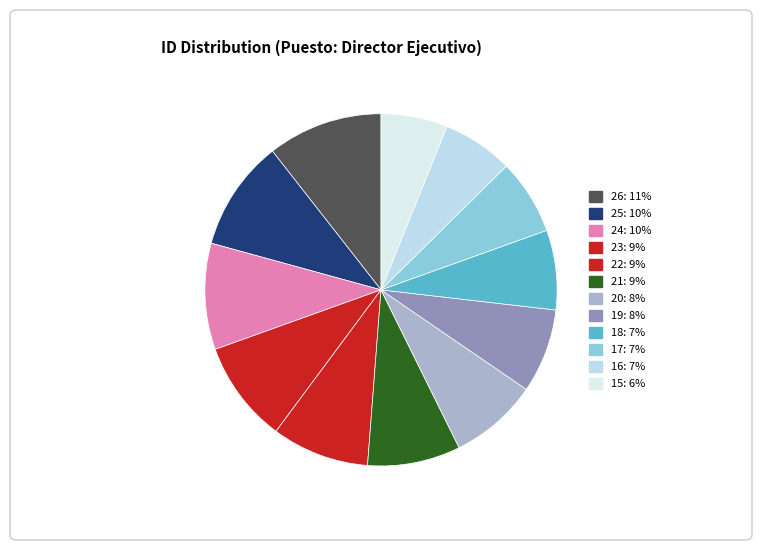

Count the number of slices in the pie.

12